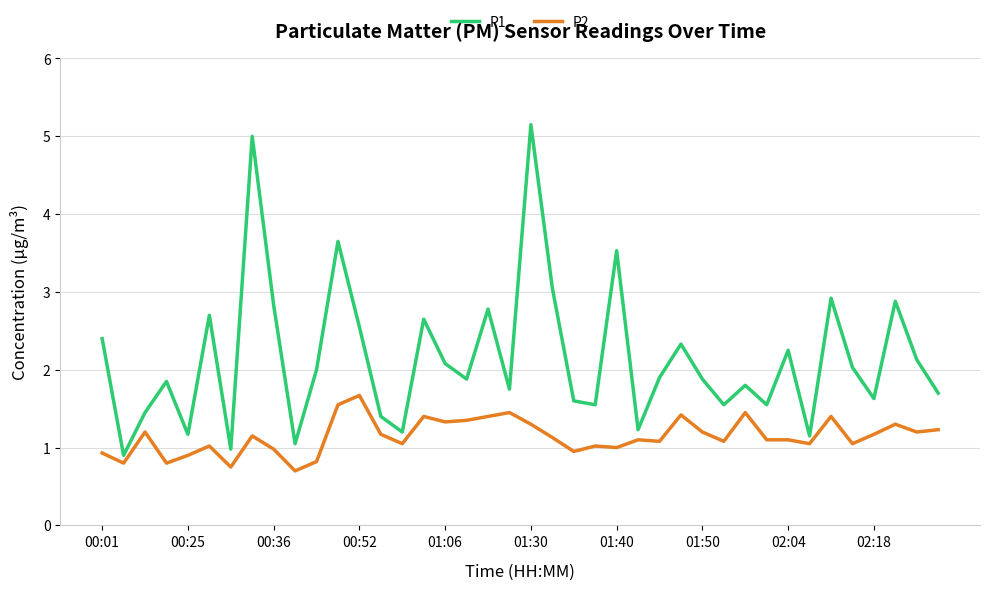

Which series has the widest spread of values?

P1